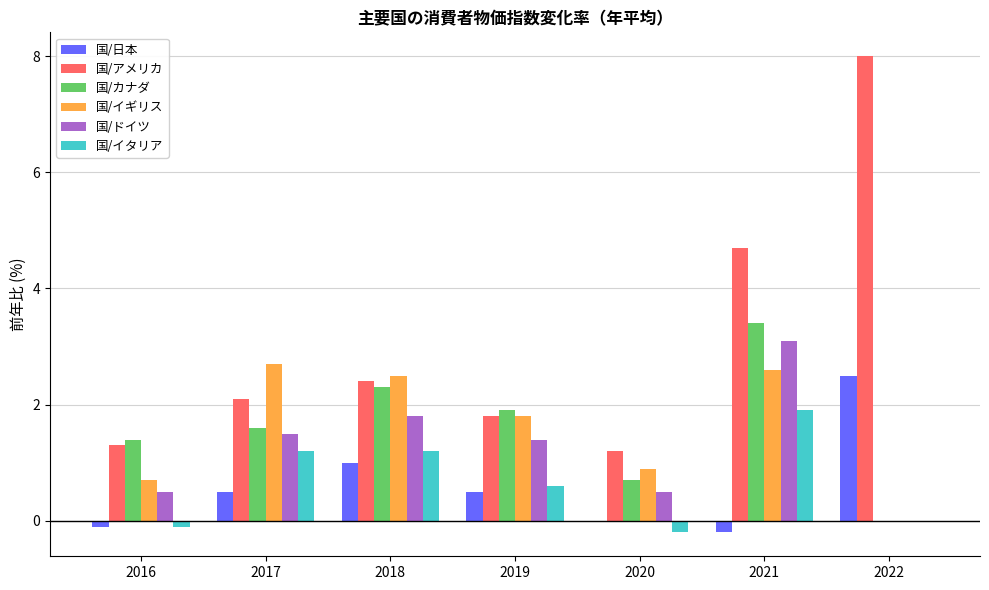

Is it true that 国/日本 equals 0.0 at 2020?

True